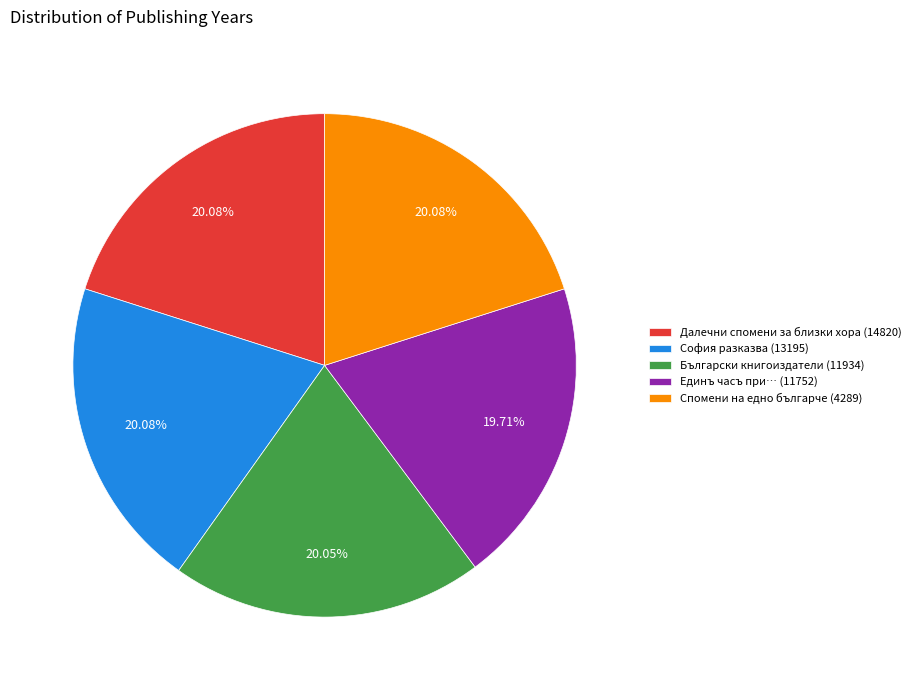

Is it true that Единъ часъ при… (11752) is 20% of the pie?

True